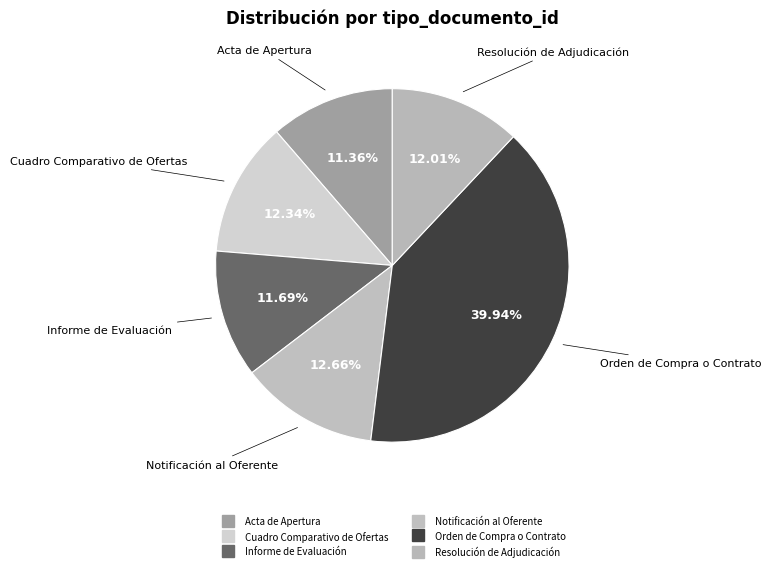

Is it true that Cuadro Comparativo de Ofertas is 12% of the pie?

True